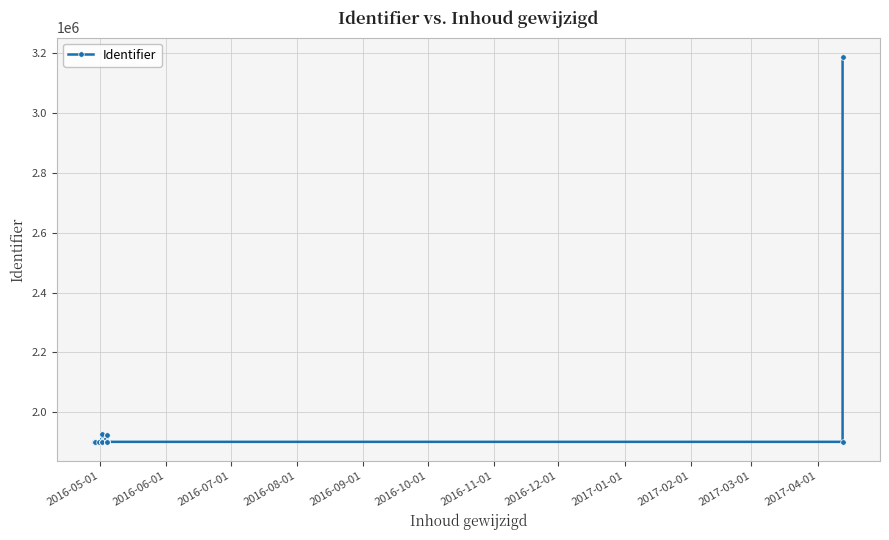

How many interior local valleys (lower than both neighbors) does the data have?

9